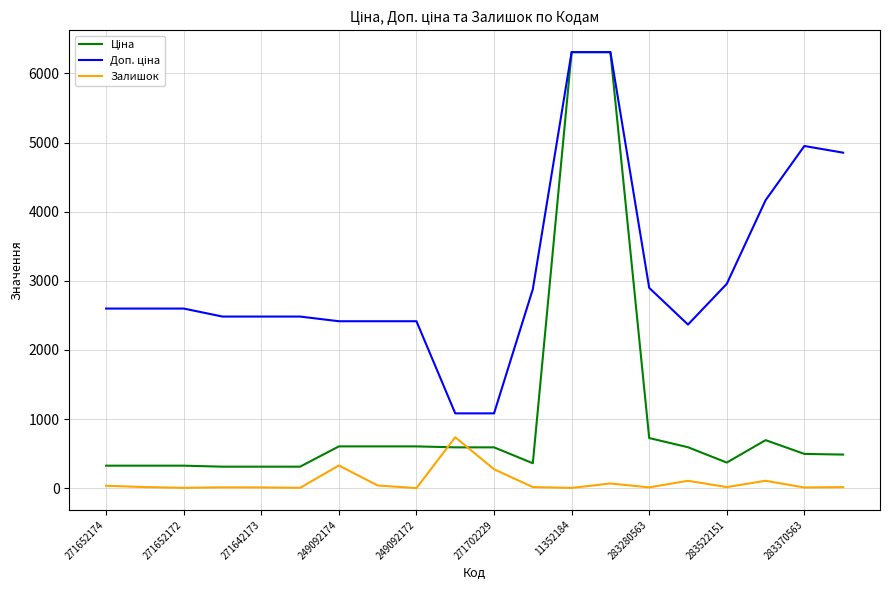

What is the difference between the maximum and minimum values in the Ціна series?

5998.4